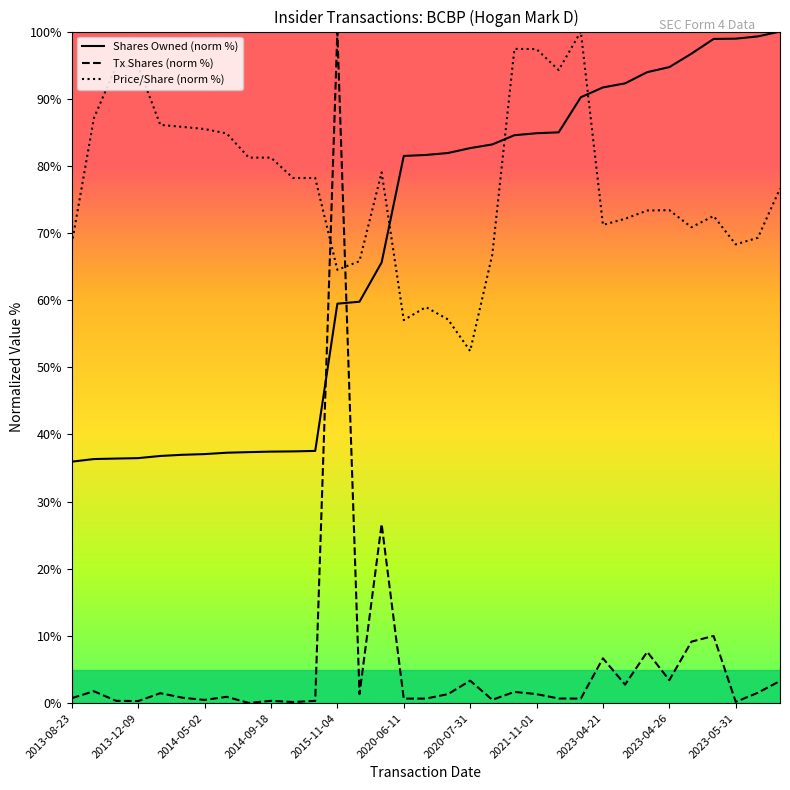

Rank the series by their maximum value, from highest to lowest.

transactionShares, transactionPricePerShare, sharesOwnedFollowingTransaction